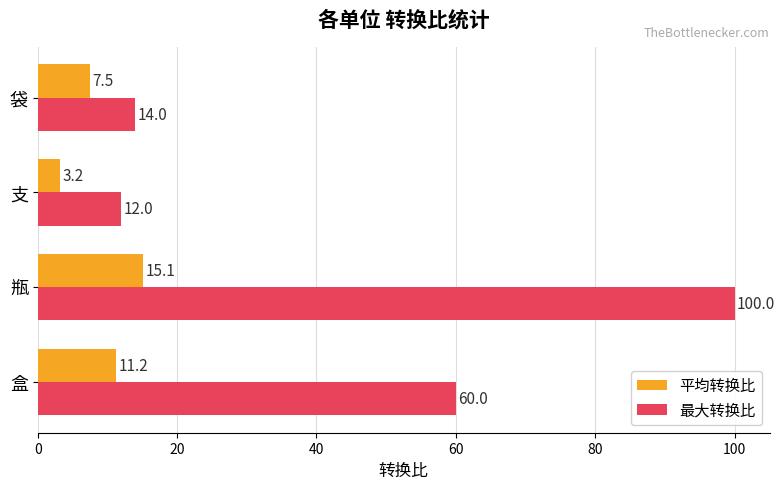

Which category has the highest value across all series?

瓶